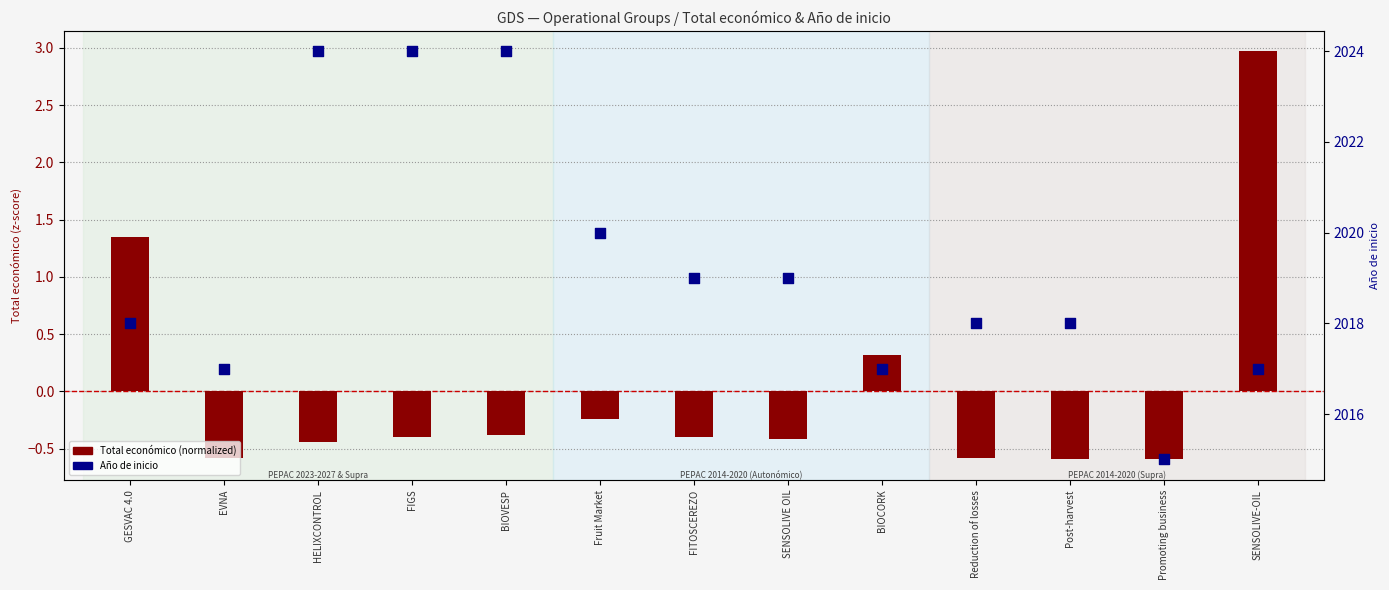

Which series has the largest total across all categories?

Año de inicio